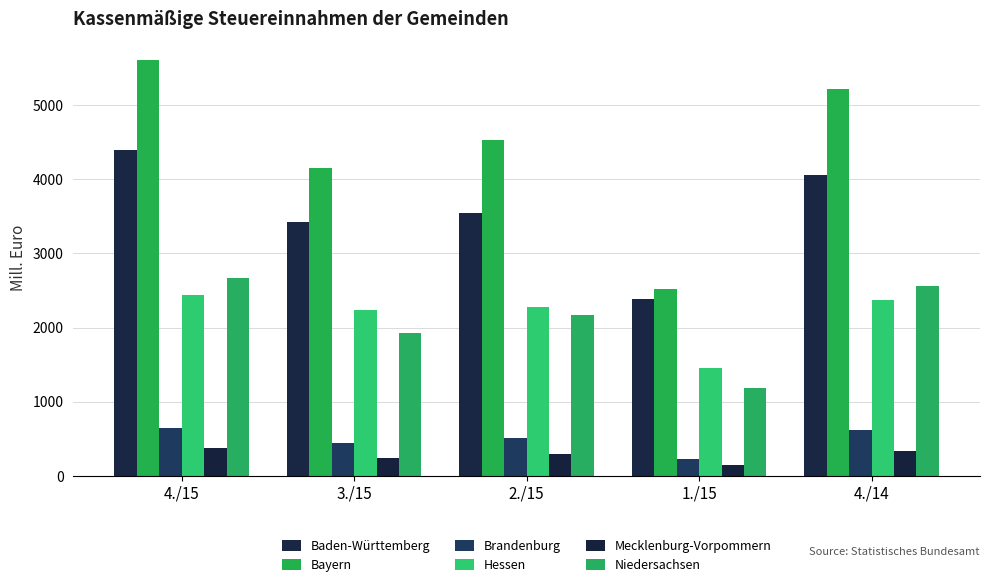

The value of Mecklenburg-Vorpommern at 4./14 is 337.0. True or false?

True